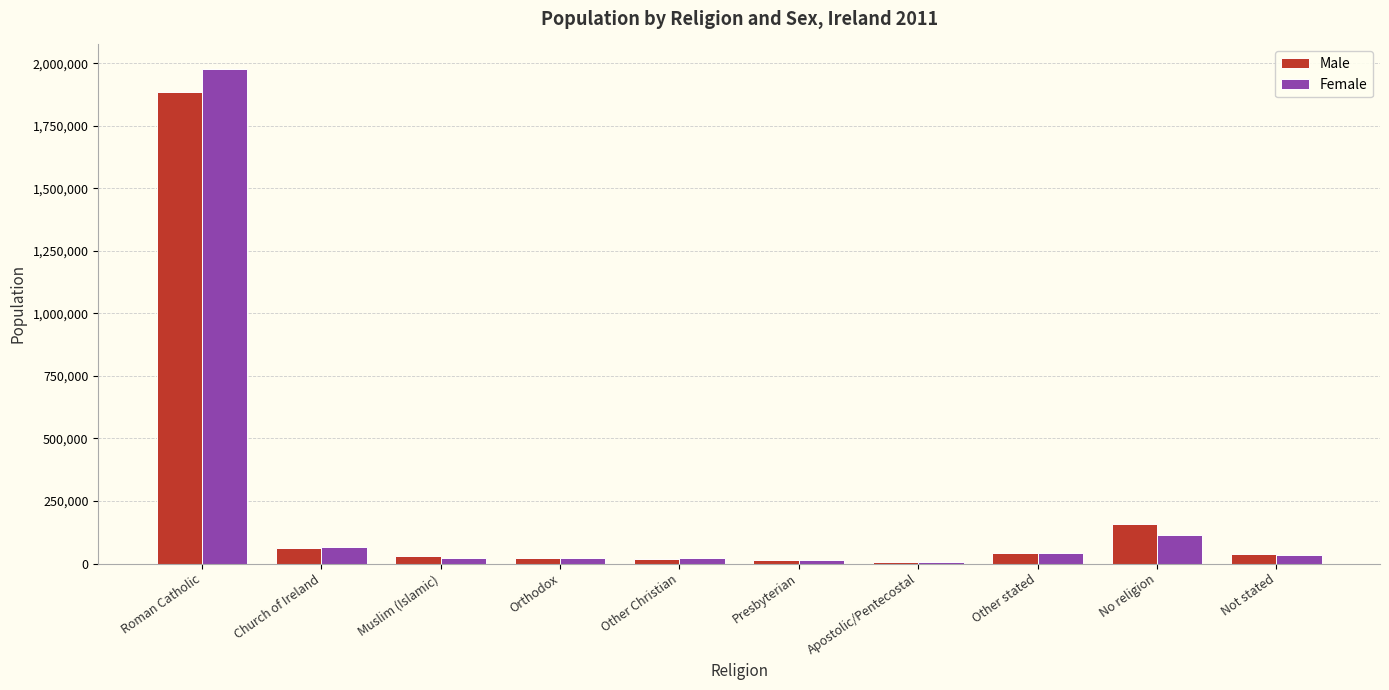

At Roman Catholic, list the series in order from largest to smallest.

Female, Male